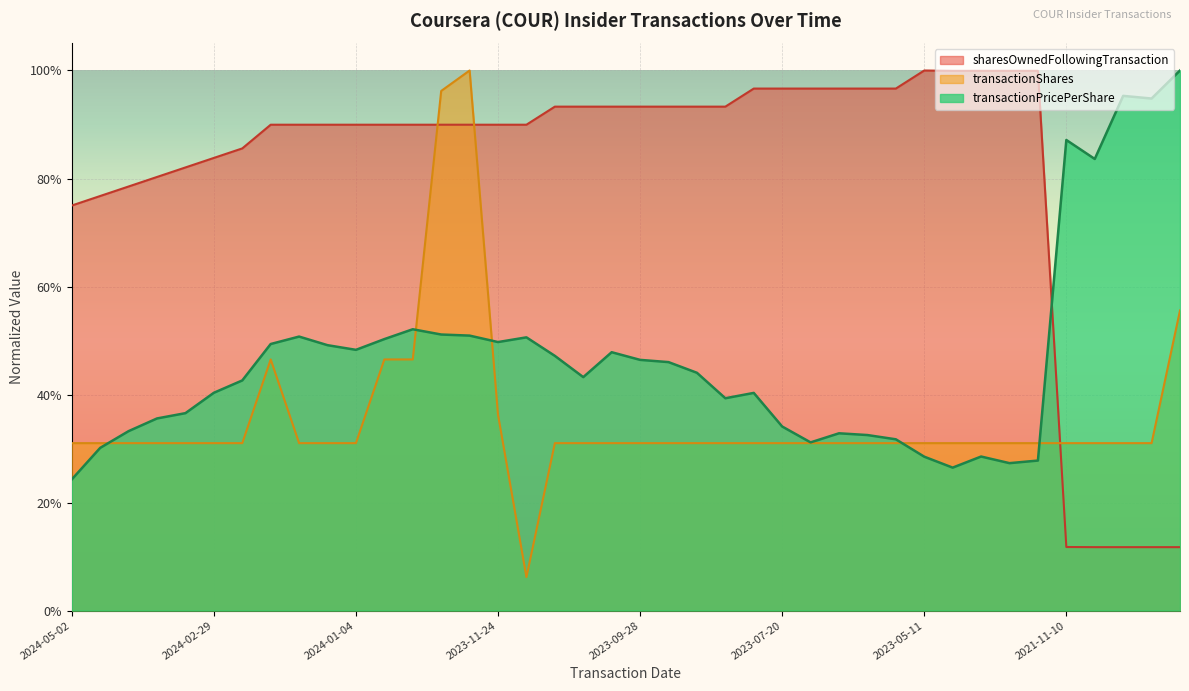

Which series has the largest total across all categories?

sharesOwnedFollowingTransaction